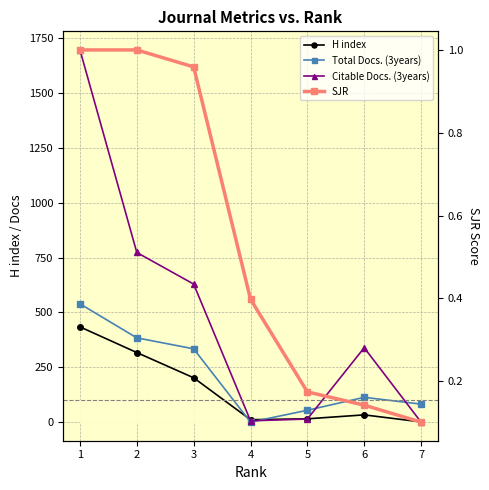

The value of H index at 4 is 11.0. True or false?

True